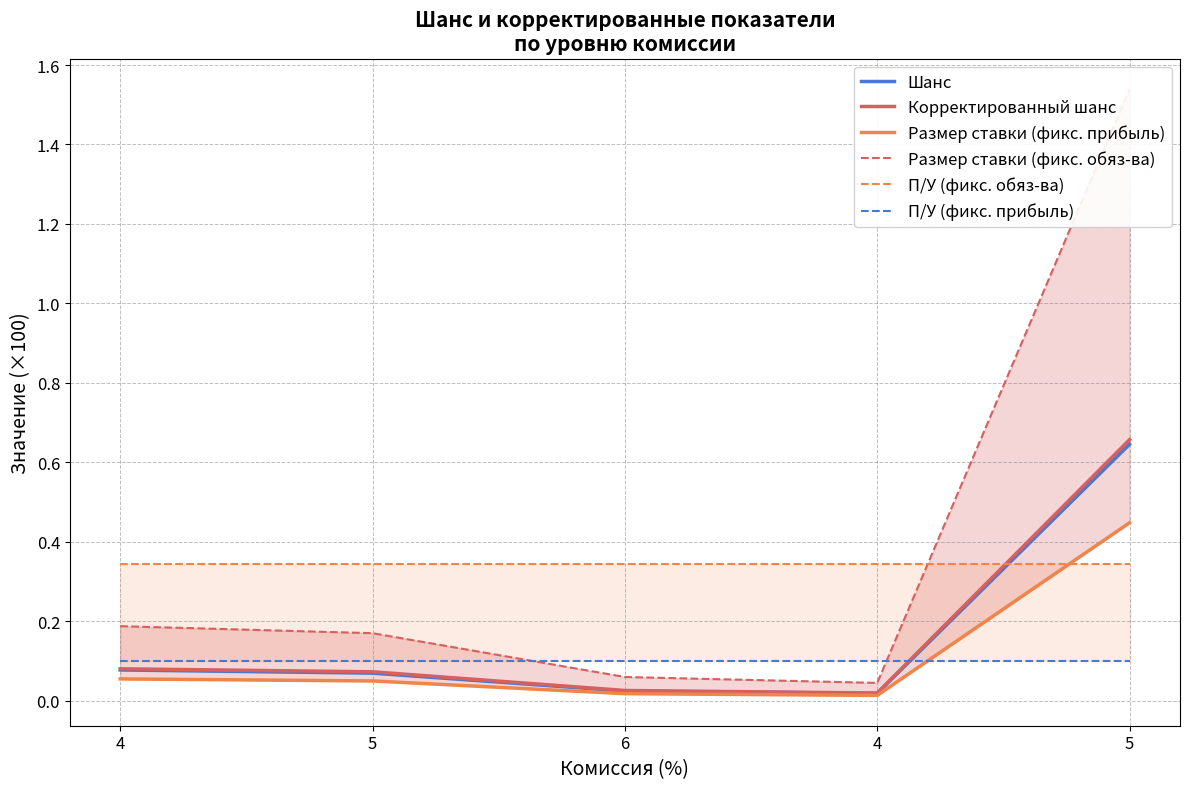

The value of Размер ставки (фикс. обяз-ва) at 5 is 0.1. True or false?

False